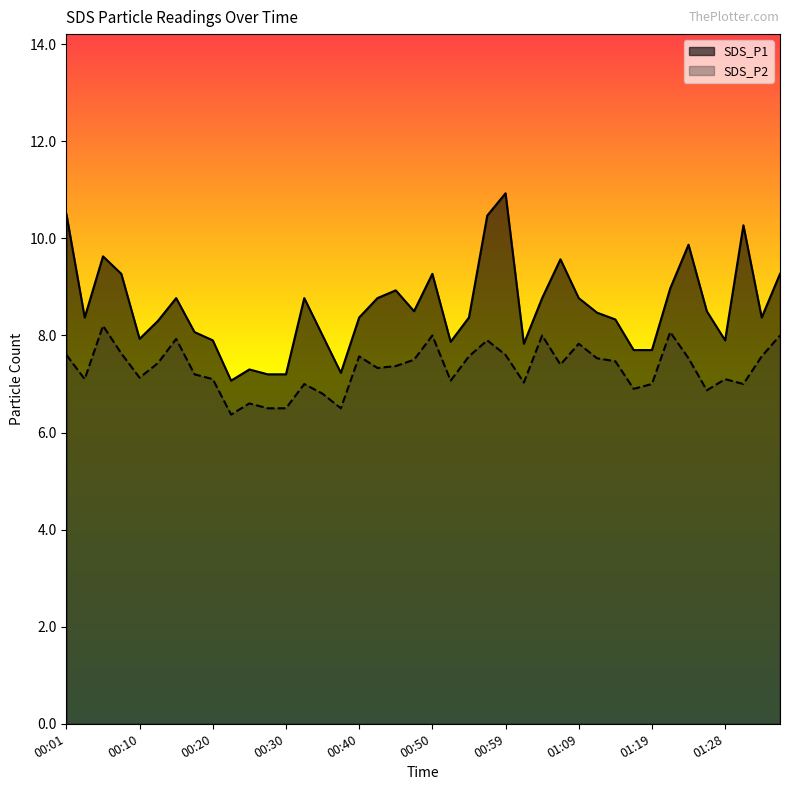

Which series has the largest total across all categories?

SDS_P1